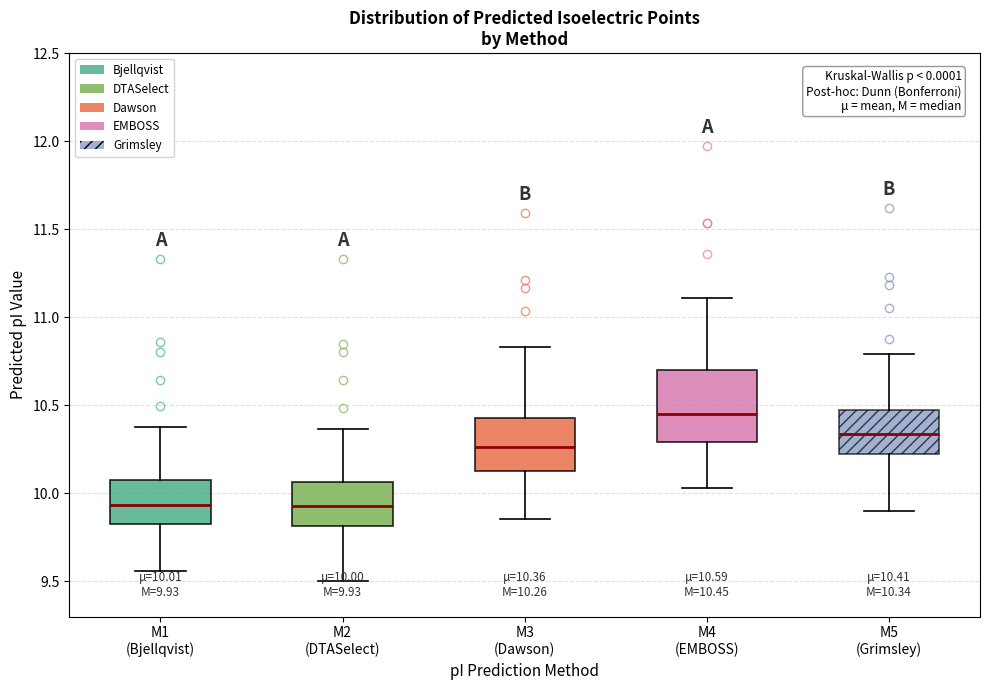

Which box's median line is the highest?

M4 (EMBOSS)